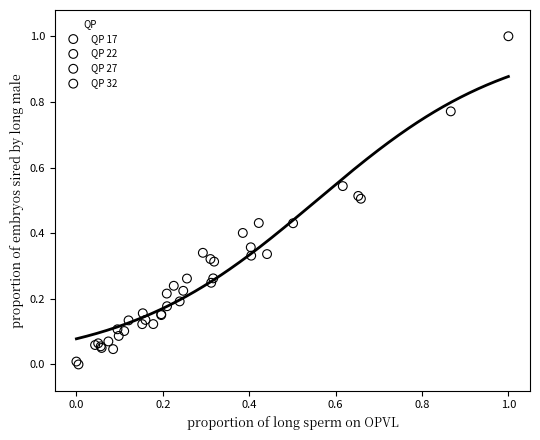

Which series has the widest spread of Y values?

QP 17